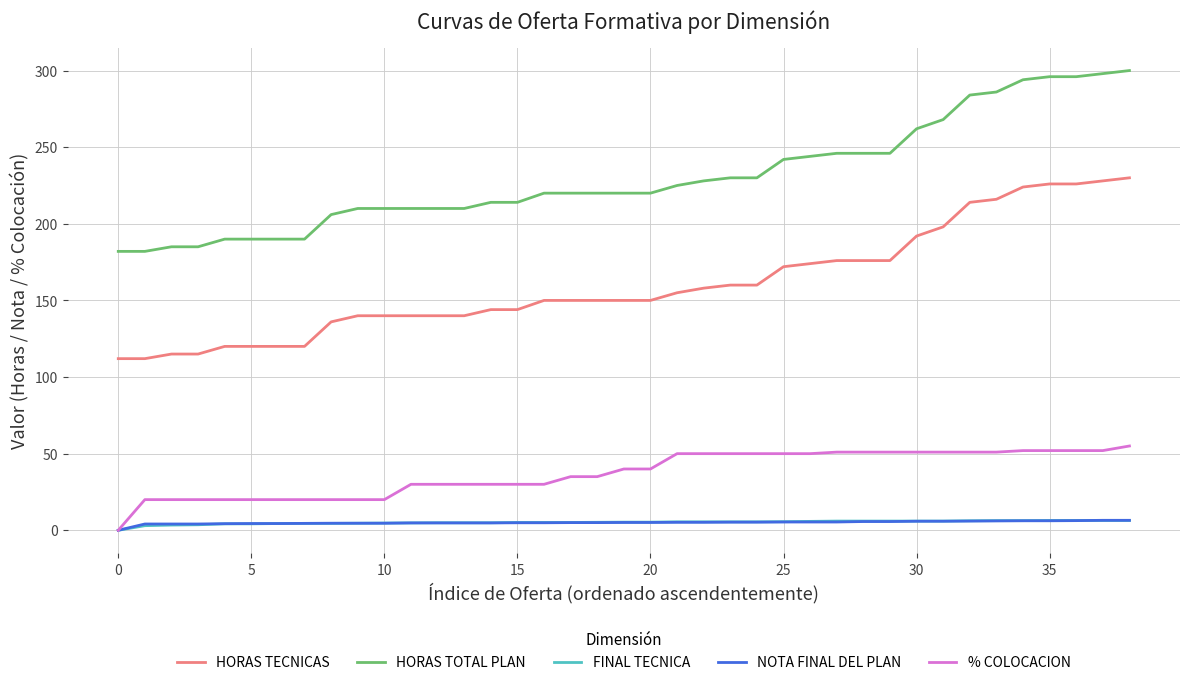

True or false: HORAS TECNICAS and HORAS TOTAL PLAN cross at least once.

False